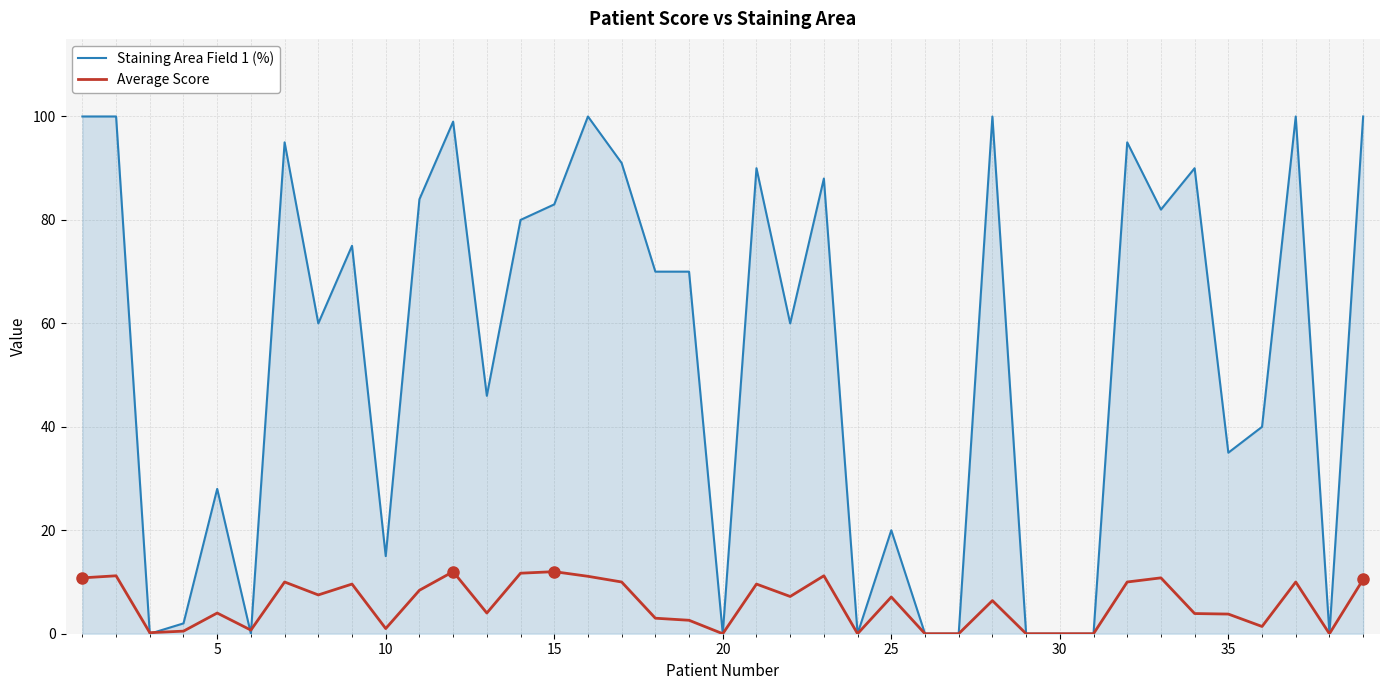

Which series has the largest total across all categories?

Staining Area Field 1 (%)